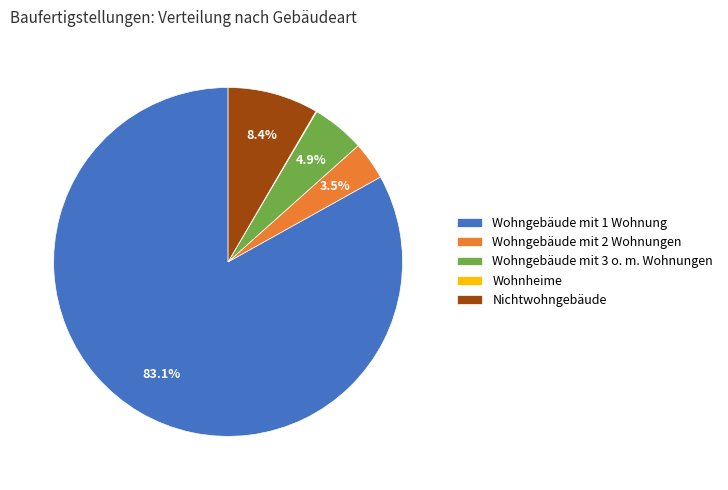

Which slice is the largest?

Wohngebäude mit 1 Wohnung